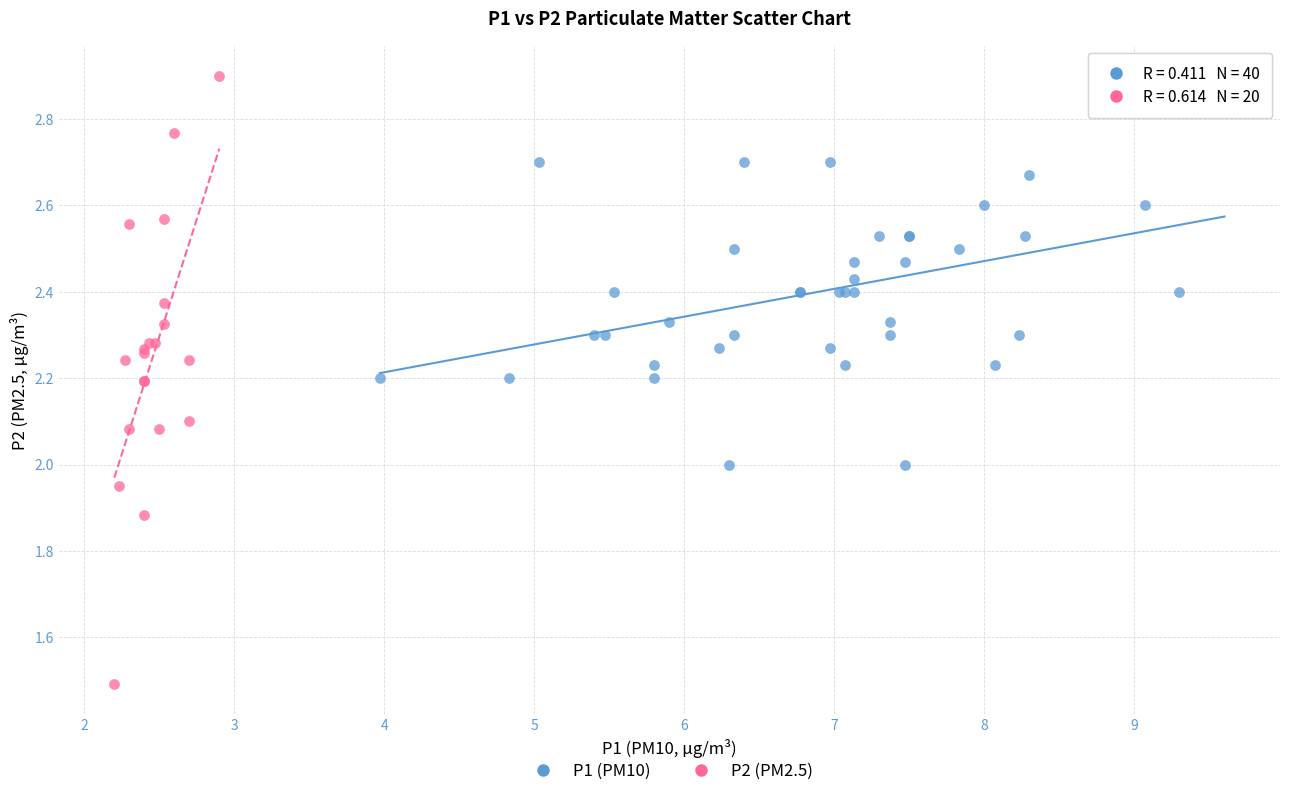

Which series contains the lowest Y value?

P2 (PM2.5)